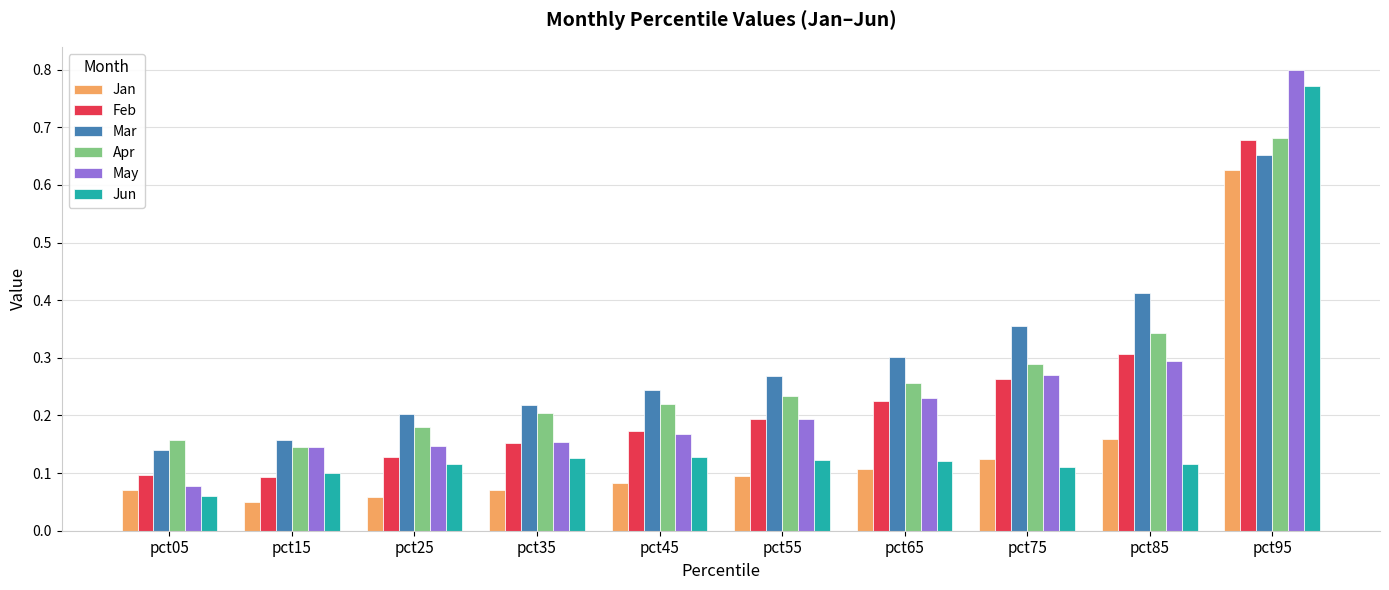

Which label corresponds to the largest value in the chart?

pct95